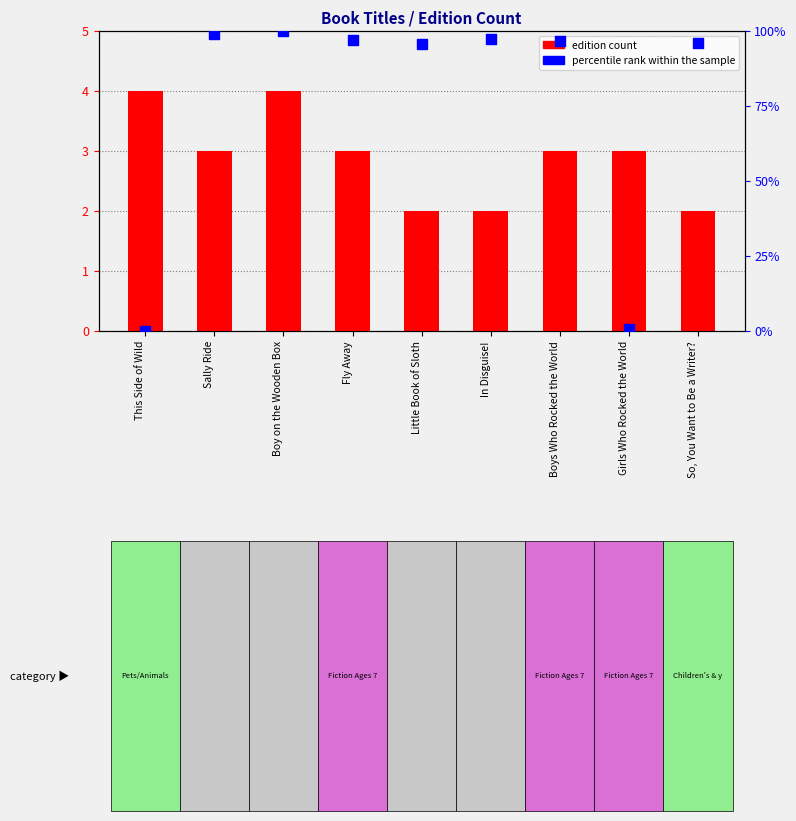

At how many categories does at least one series exceed 34?

7